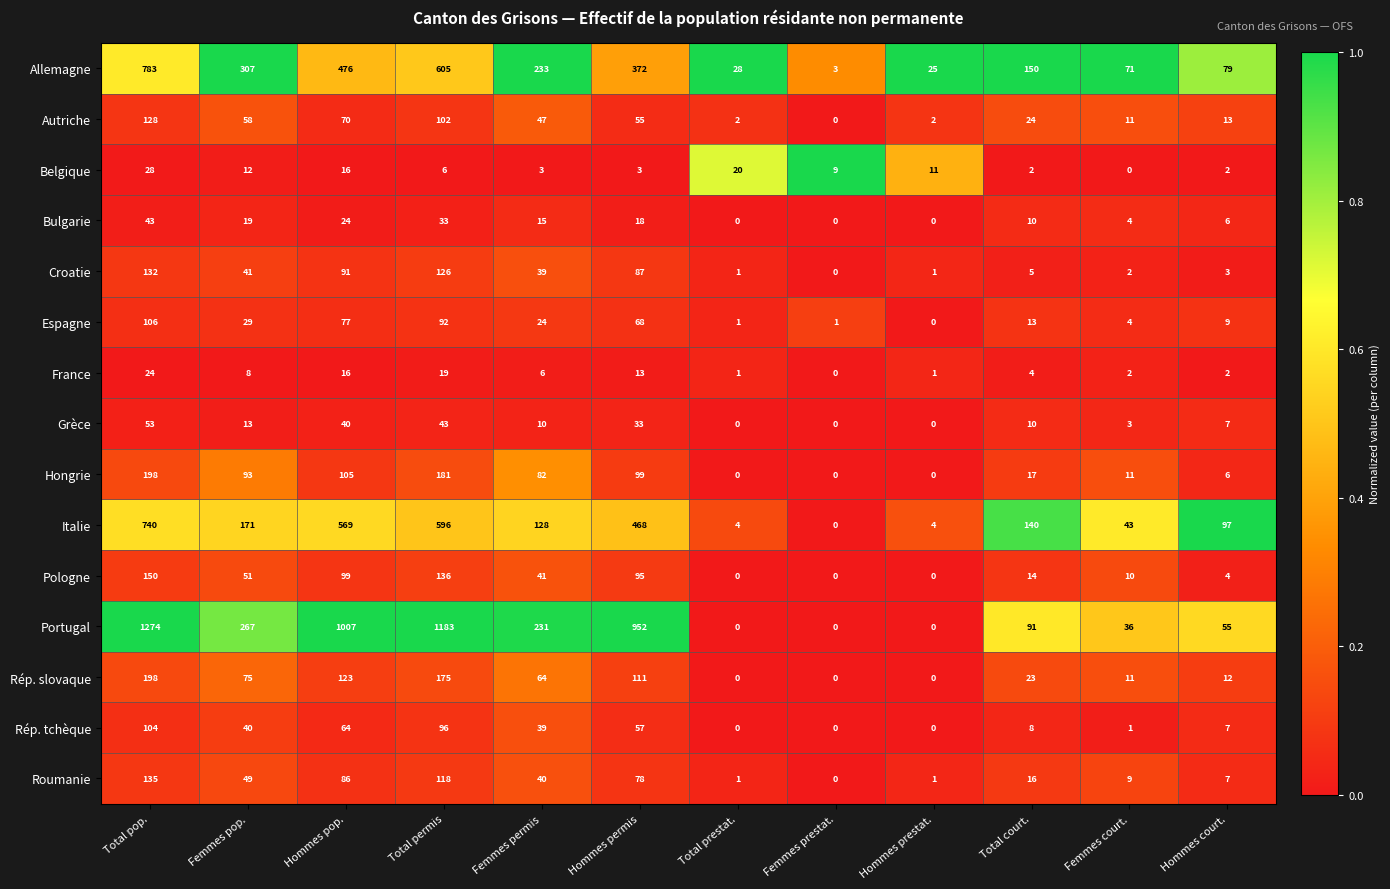

Read the Grèce value at Femmes permis, to the nearest 10.

10